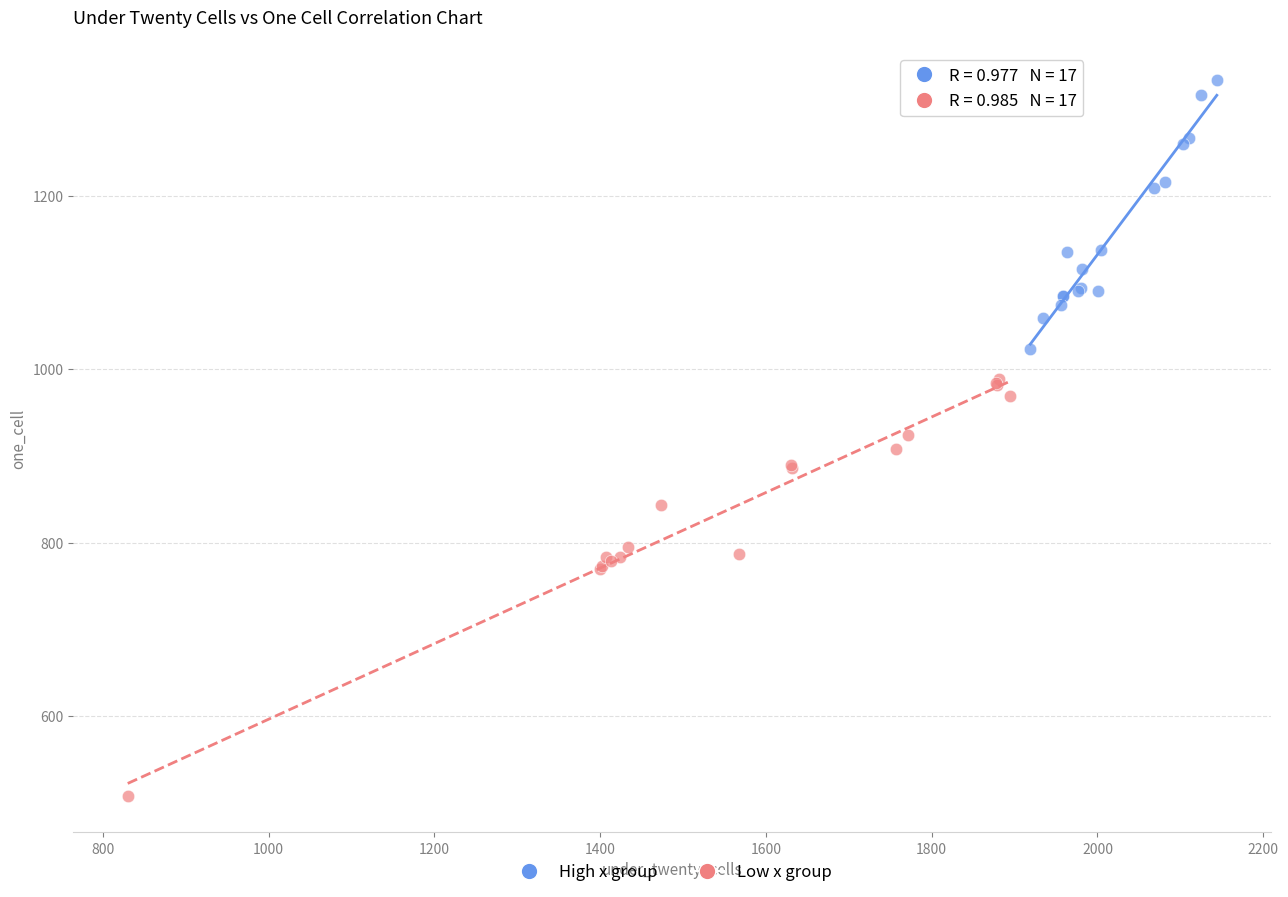

Which series has the widest spread of Y values?

Low x group